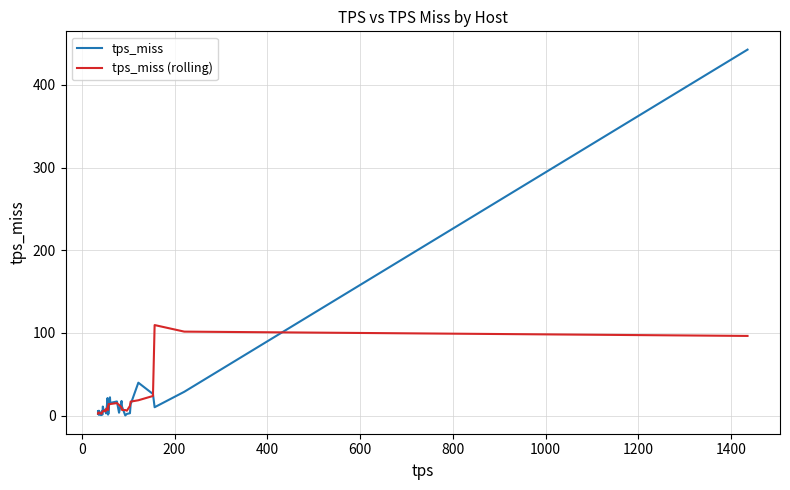

Rank the series by their maximum value, from lowest to highest.

tps_miss (rolling), tps_miss